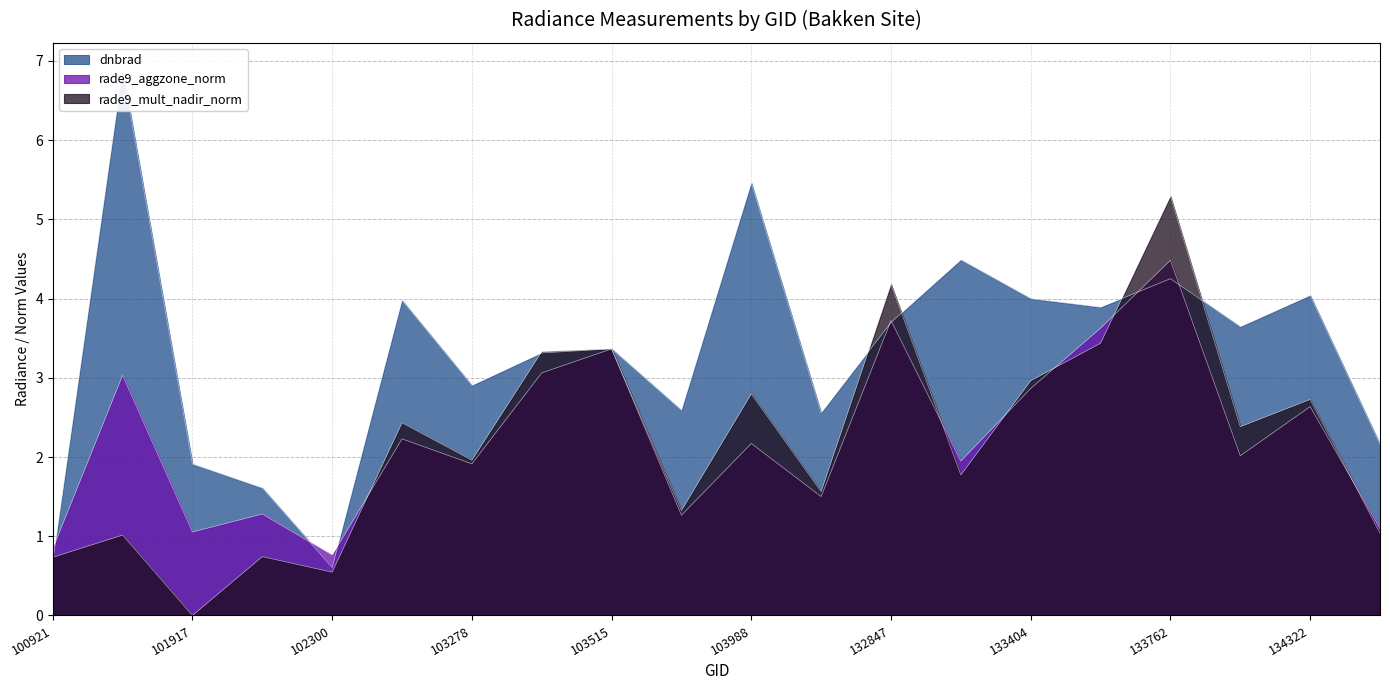

In dnbrad, how many points are higher than both neighbors (excluding endpoints)?

7